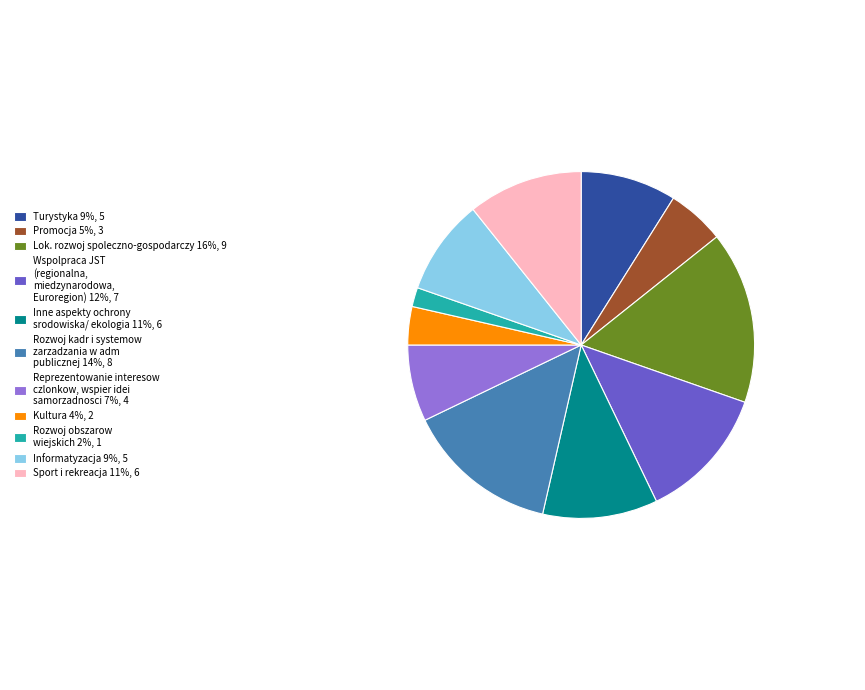

Does Informatyzacja 9%, 5 represent more than half of the total?

No